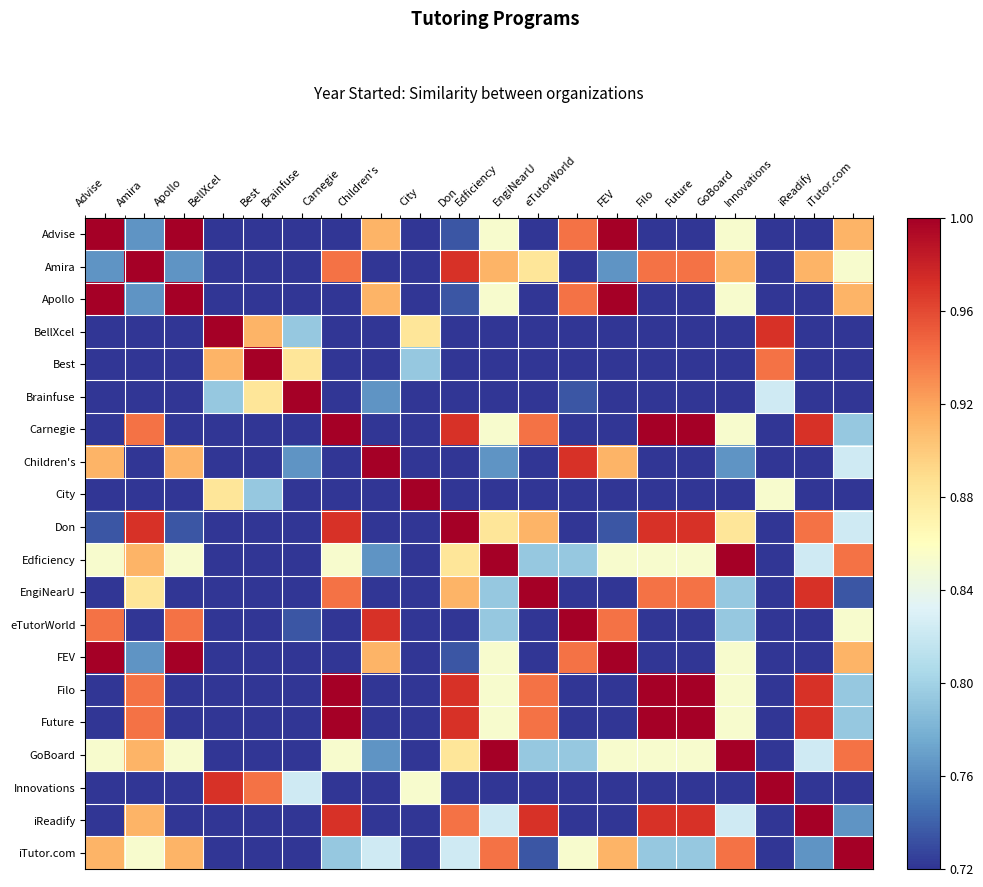

At Don, list the series in order from smallest to largest.

City, BellXcel, Innovations, Best, Brainfuse, Children's, eTutorWorld, Advise, Apollo, FEV, iTutor.com, Edficiency, GoBoard, EngiNearU, iReadify, Amira, Carnegie, Filo, Future, Don